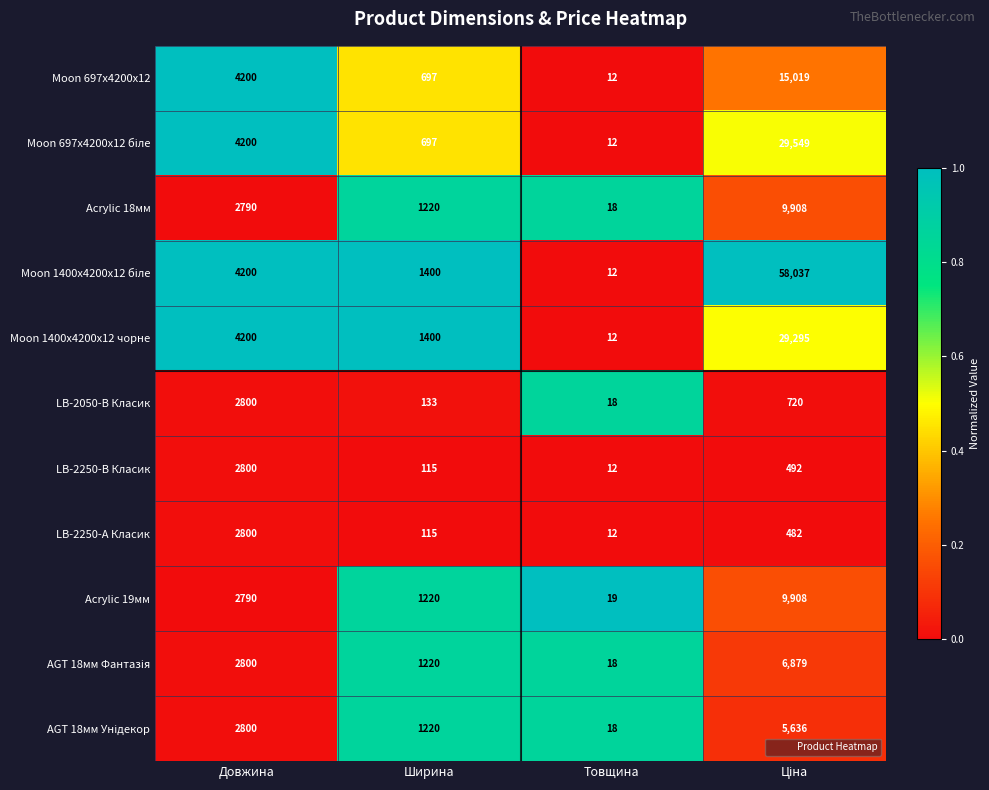

Which category has the lowest value across all series?

Товщина